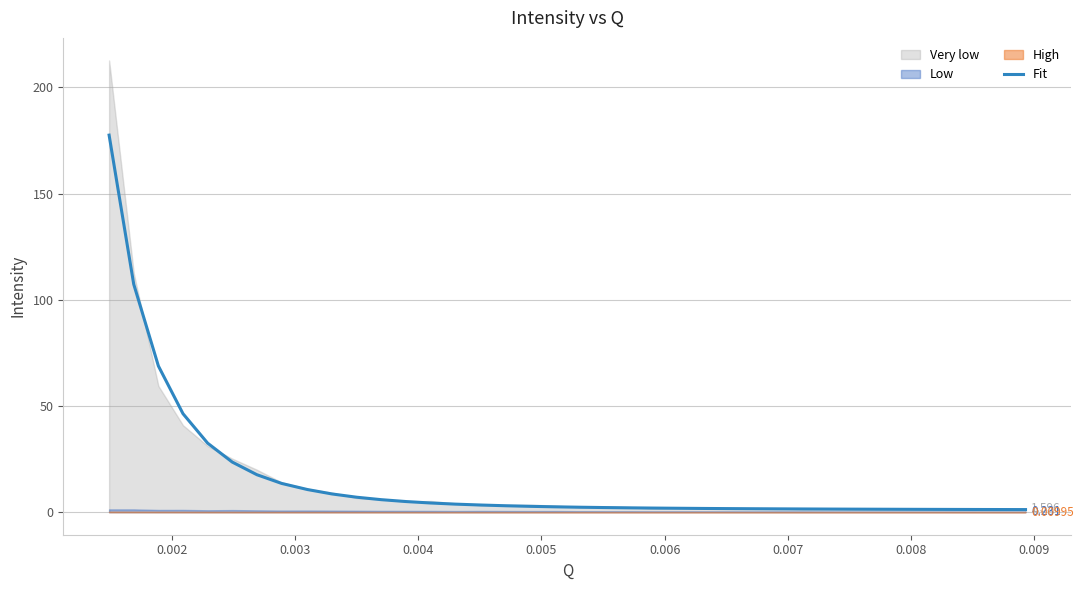

Count the number of categories in the chart.

38